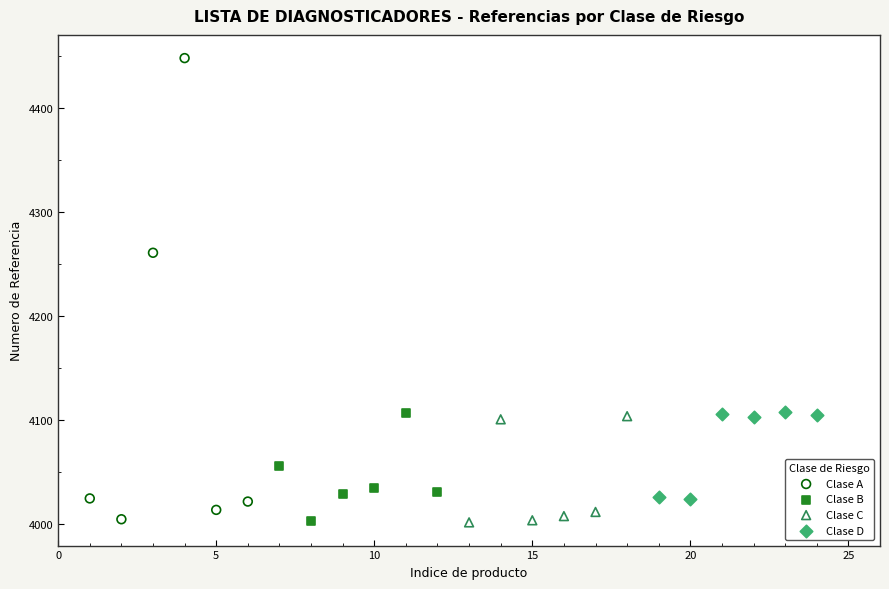

Which series has the widest spread of Y values?

Clase A